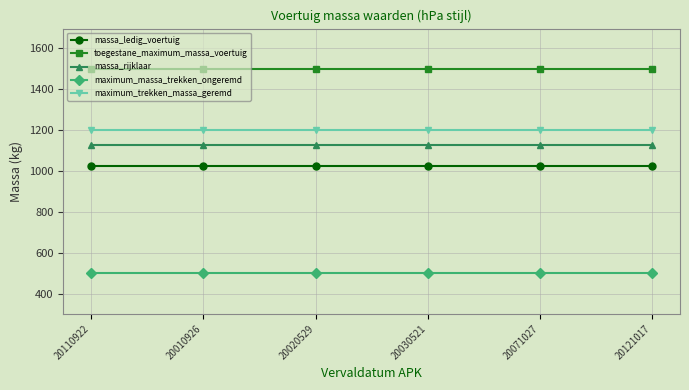

The maximum_massa_trekken_ongeremd series shows 687 at 20071027. True or false?

False